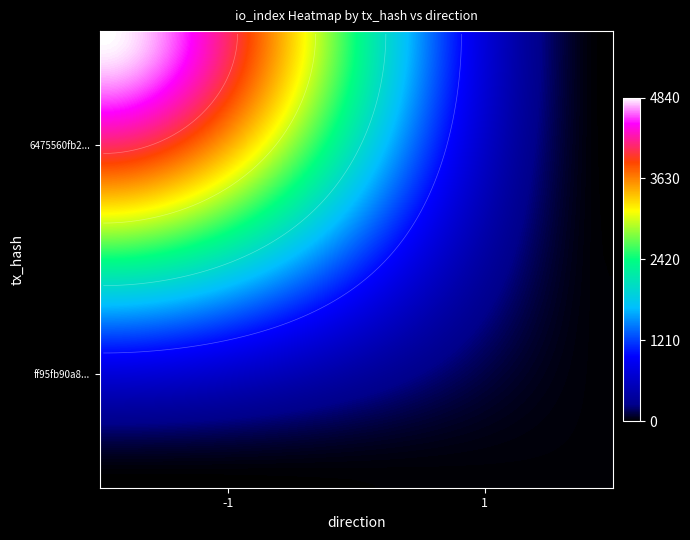

The value of ff95fb90a8549a0bed2c553fe81a273d54130db at direction is 0. True or false?

False